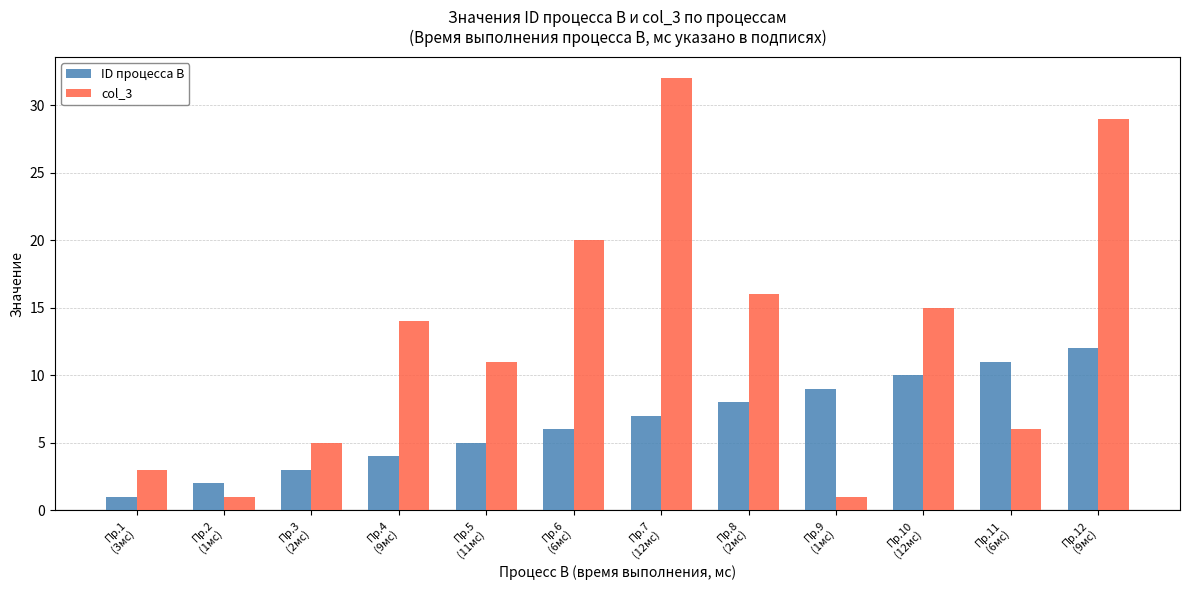

How many groups of bars are there?

12